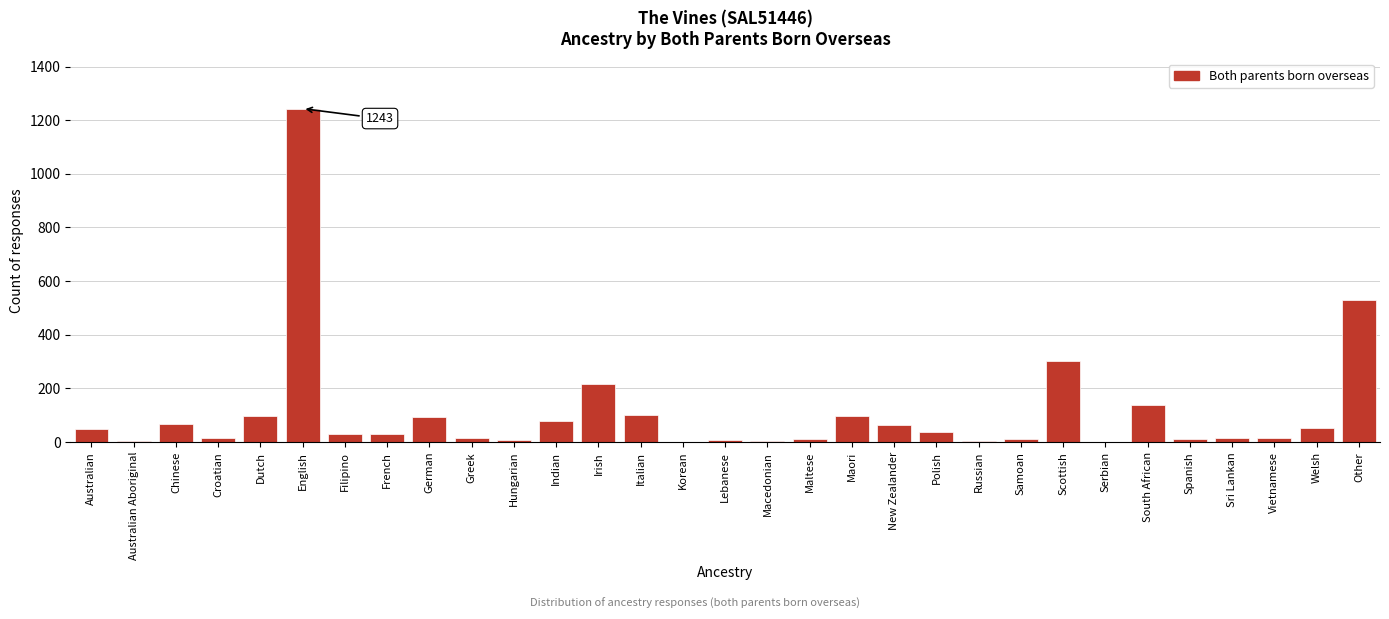

Is it true that the value at Dutch is 96?

True